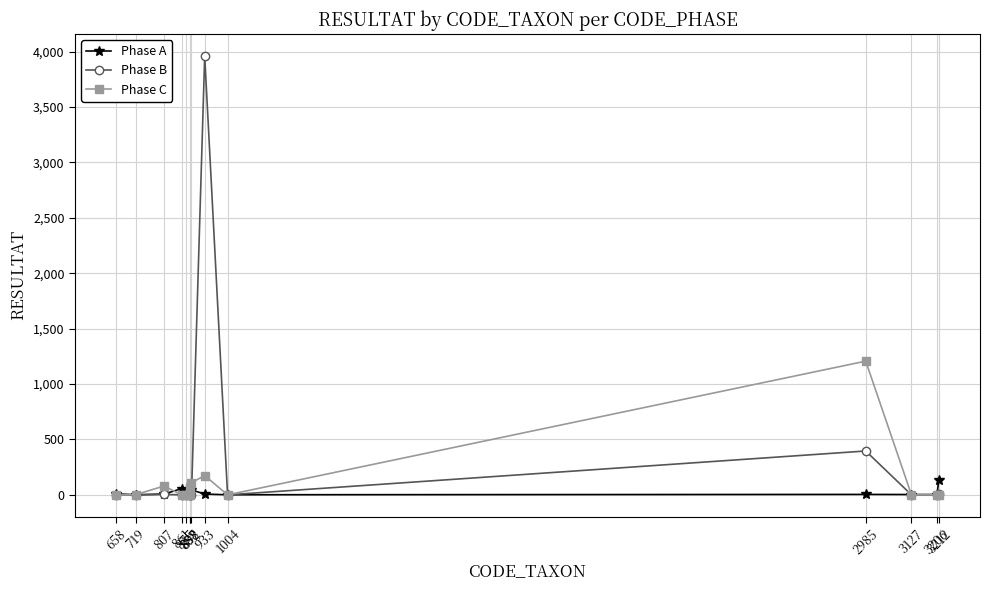

List the series in order of their peak value, lowest first.

Phase A, Phase C, Phase B